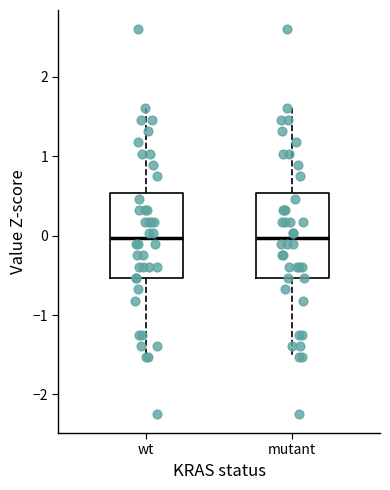

Reading left to right, read every box against the y-axis: the position of its median line, the range the box covers, and the ends of its whiskers. The values are not printed on the chart, so give them approximately, as read against the axis.

wt: median 0.0, box -0.5 to 0.5, whiskers -1.5 to 1.6
mutant: median 0.0, box -0.5 to 0.5, whiskers -1.5 to 1.6